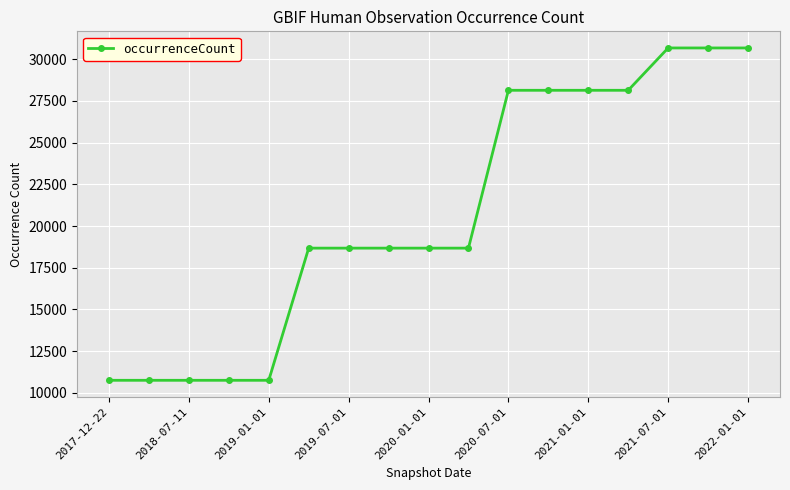

How many categories are shown in the chart?

17